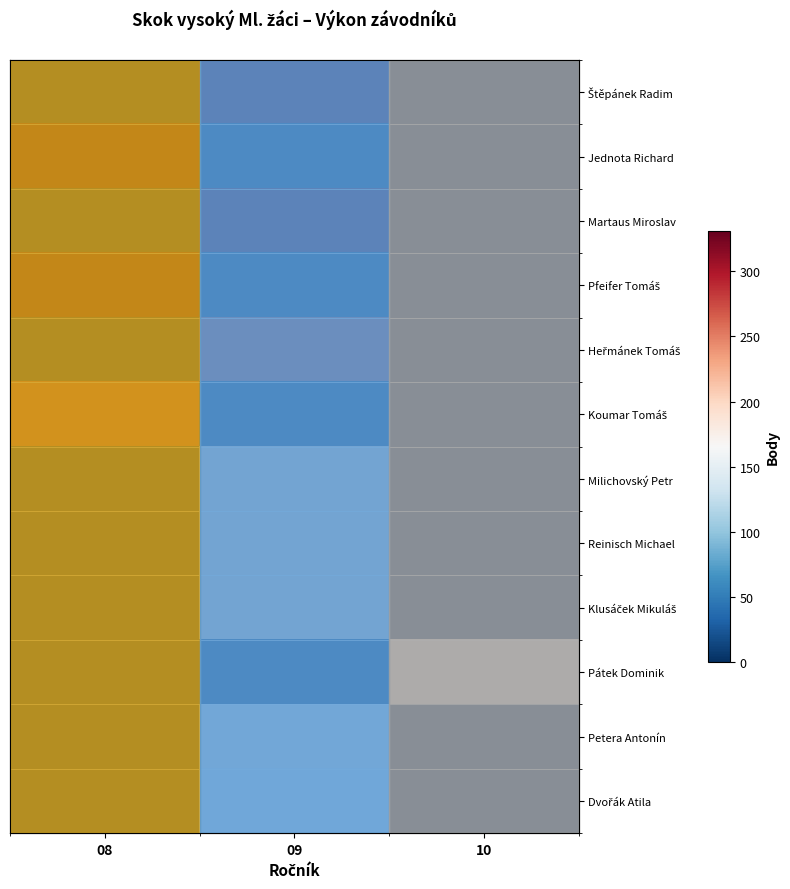

How many series are shown in this chart?

12